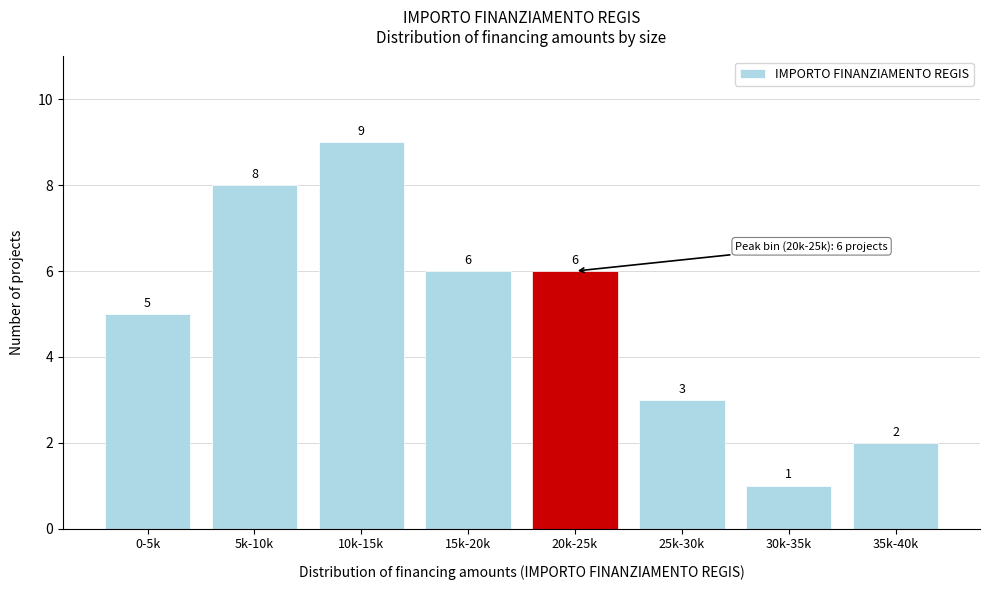

Reading left to right, extract all data points from this chart.

0-5k=5	5k-10k=8	10k-15k=9	15k-20k=6	20k-25k=6	25k-30k=3	30k-35k=1	35k-40k=2